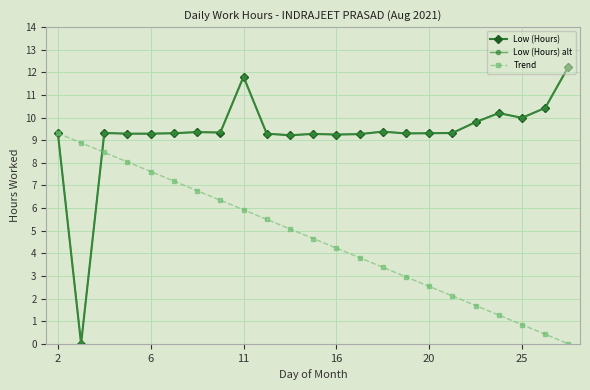

At how many categories does at least one series exceed 7?

23